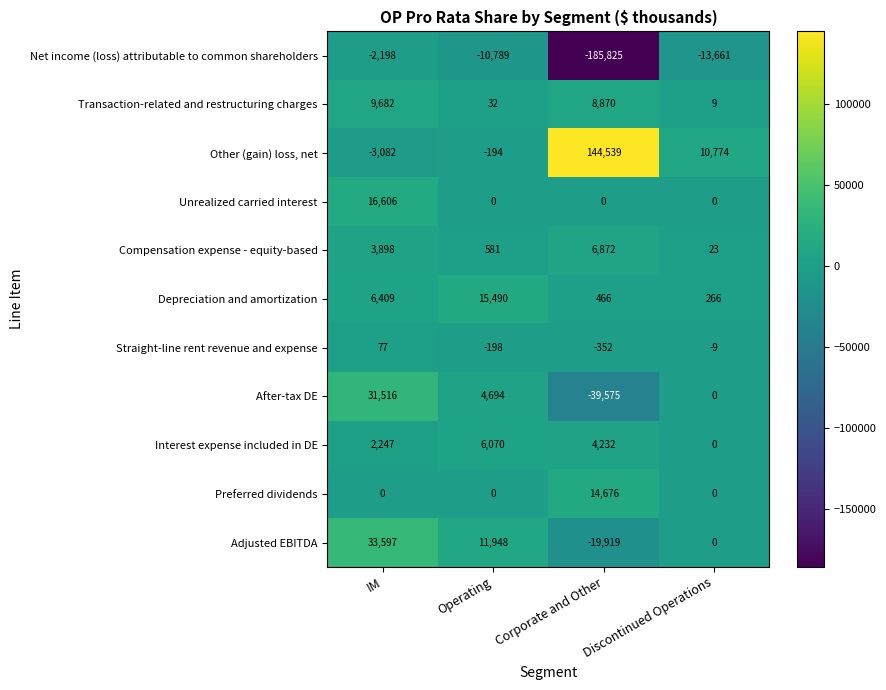

What is the lowest value of the Other (gain) loss, net series?

-3082